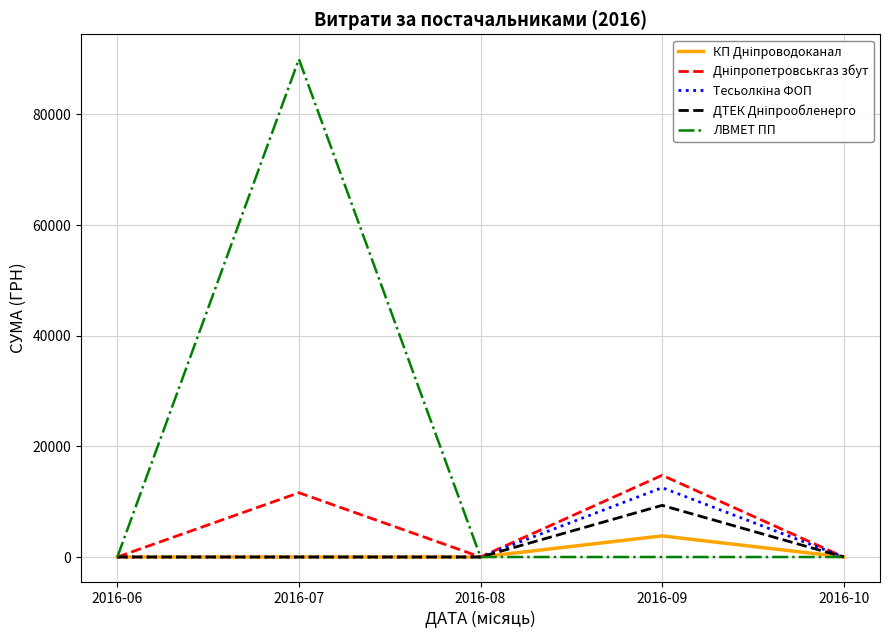

Which series has the largest total across all categories?

ЛВМЕТ ПП